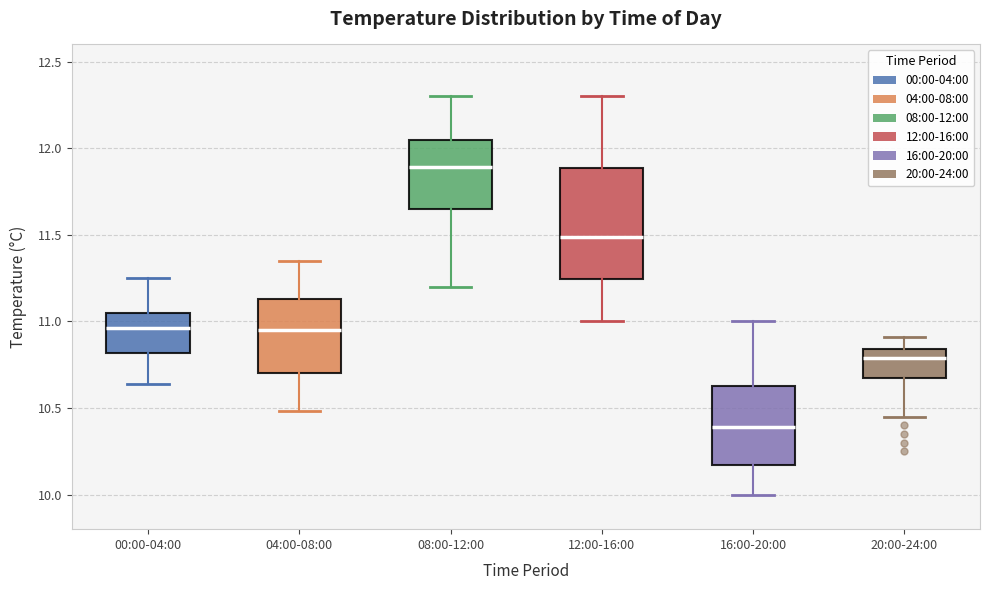

Where is the lower edge of the box for 12:00-16:00 on the y-axis? The values are not printed on the chart, so give them approximately, as read against the axis.

11.25